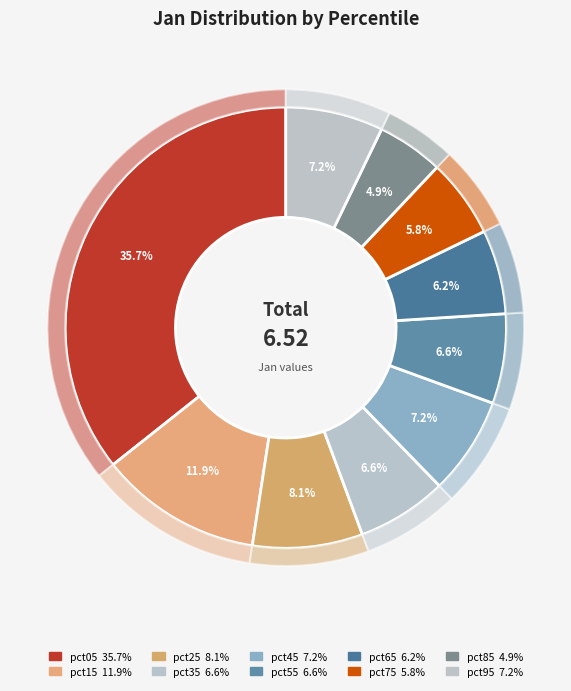

What percentage is NOT represented by pct35?

93.4%